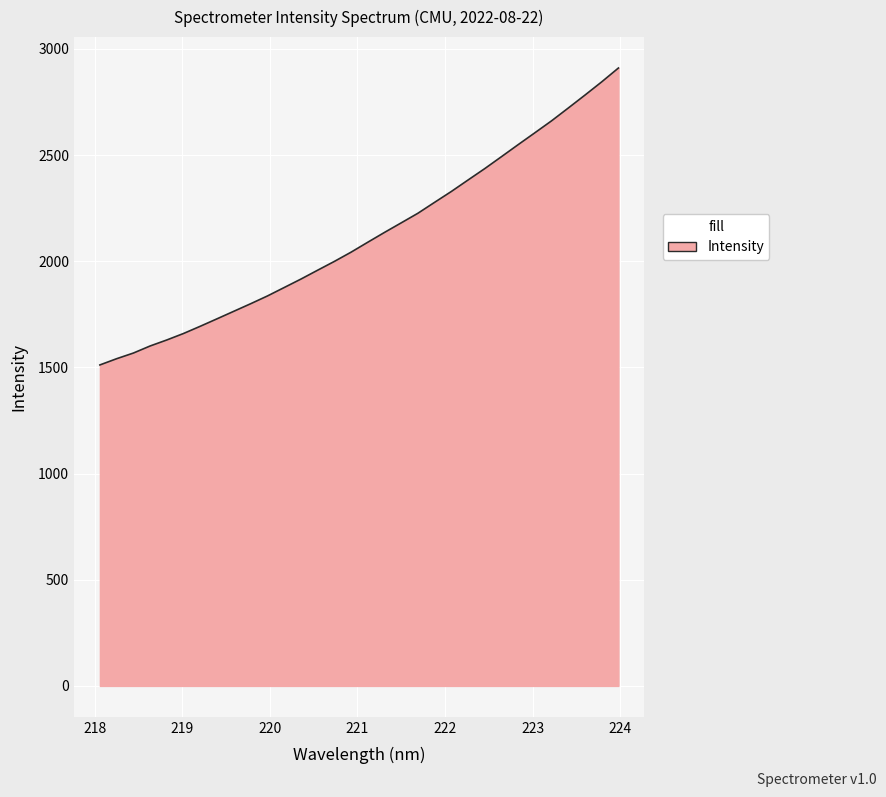

What is the maximum value shown in the chart?

2910.3